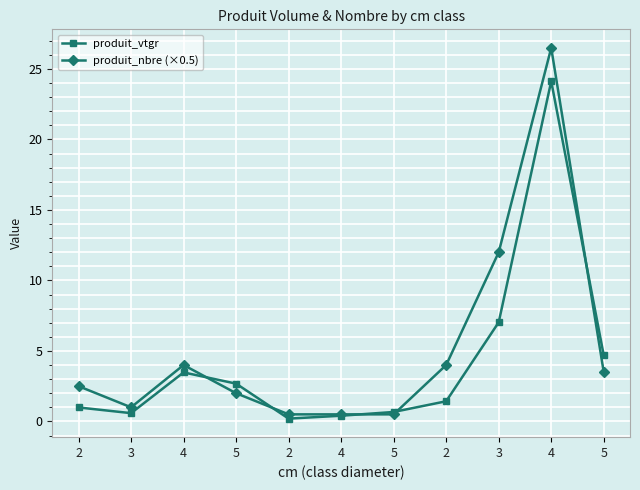

Is this an area chart (filled region under the line)?

No